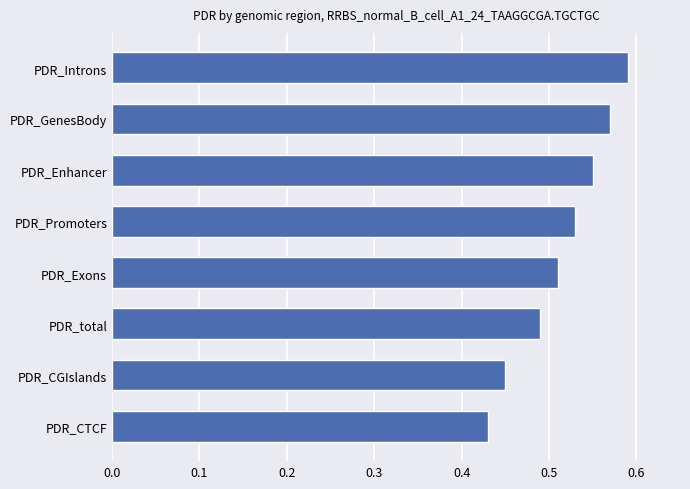

What is the label of the 1st bar from the top?

PDR_Introns